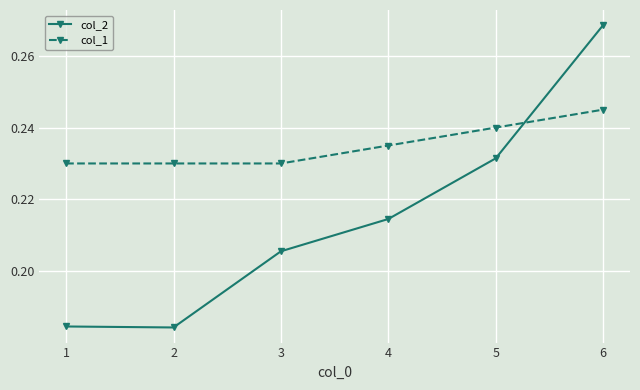

The value of col_1 at 1 is 0.1. True or false?

False